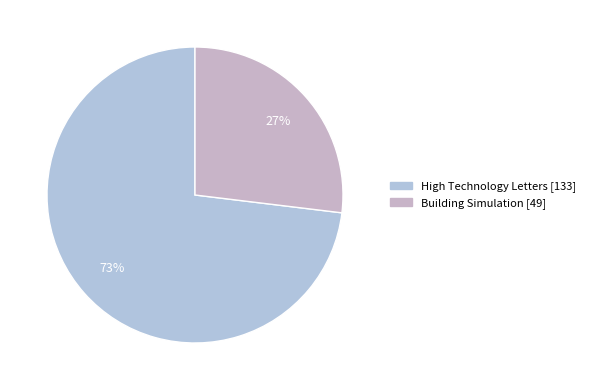

True or false: High Technology Letters accounts for 11% of the total.

False